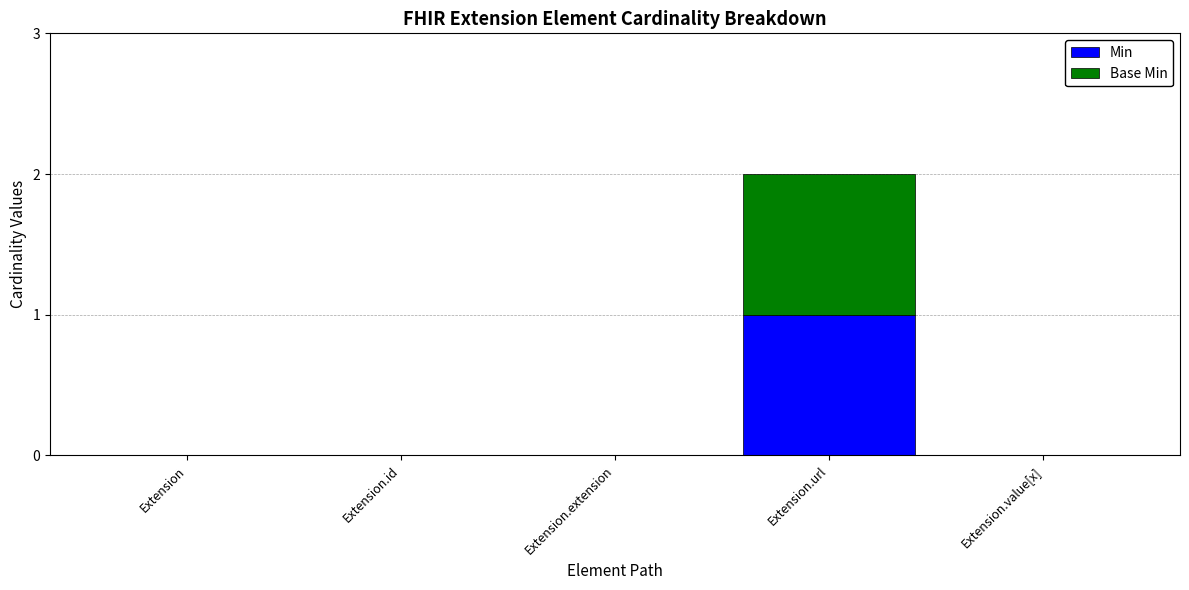

Reading right to left, transcribe the values for Min.

Extension.value[x]=0	Extension.url=1	Extension.extension=0	Extension.id=0	Extension=0